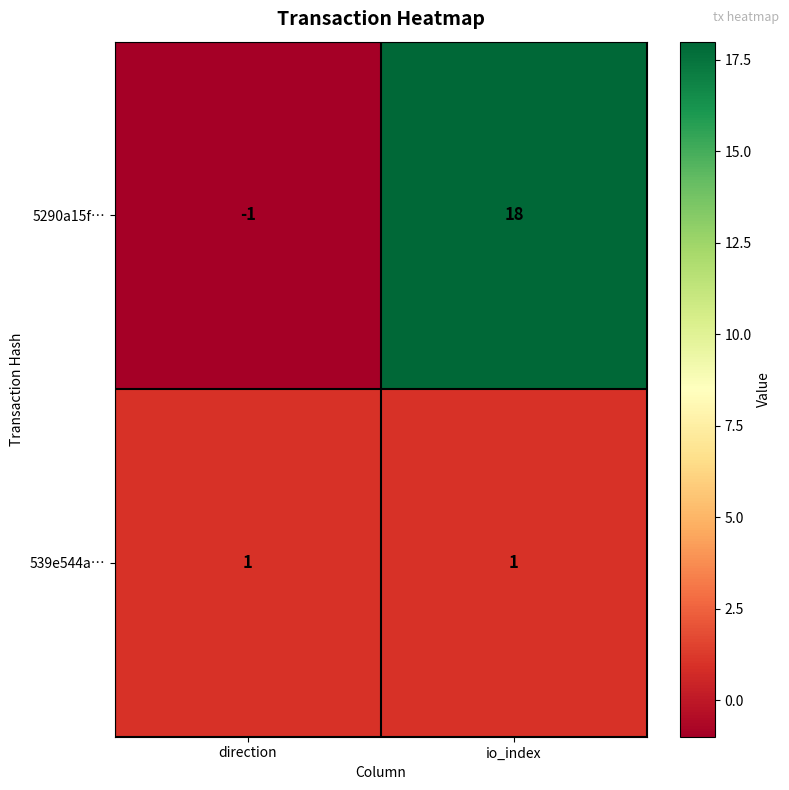

What is the difference between the 5290a15f… values at direction and io_index?

19